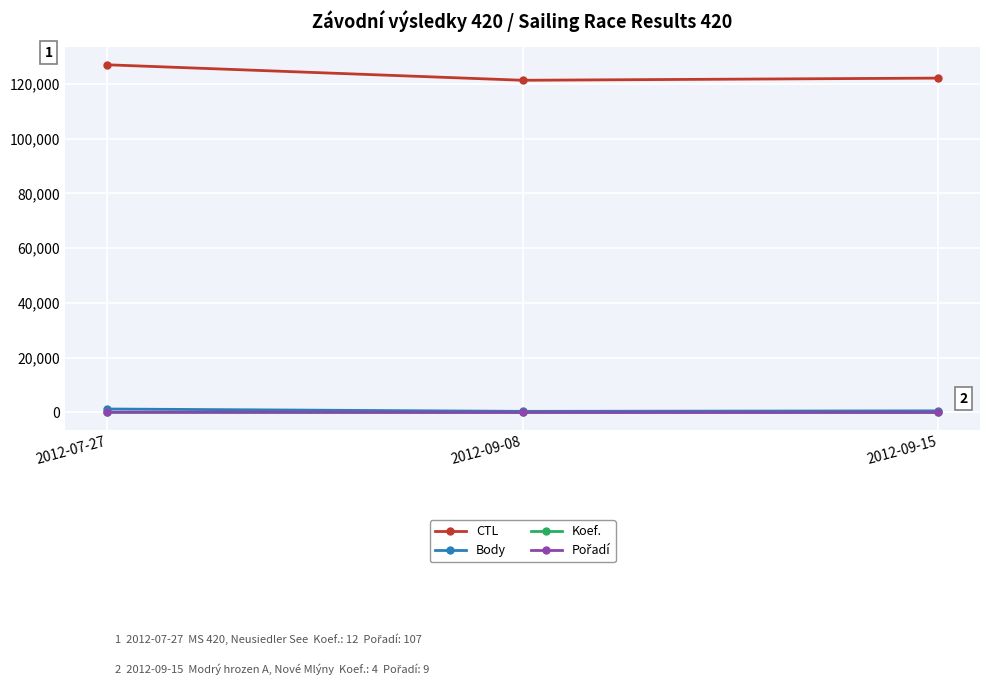

Which series has the largest total across all categories?

CTL